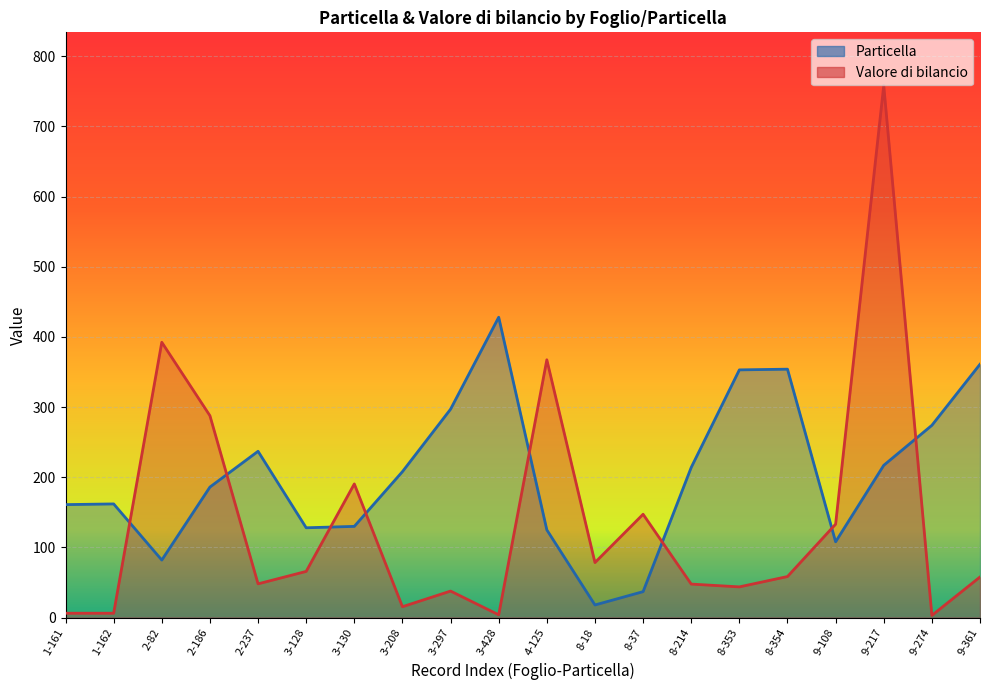

Where is the first local minimum for Particella?

2-82